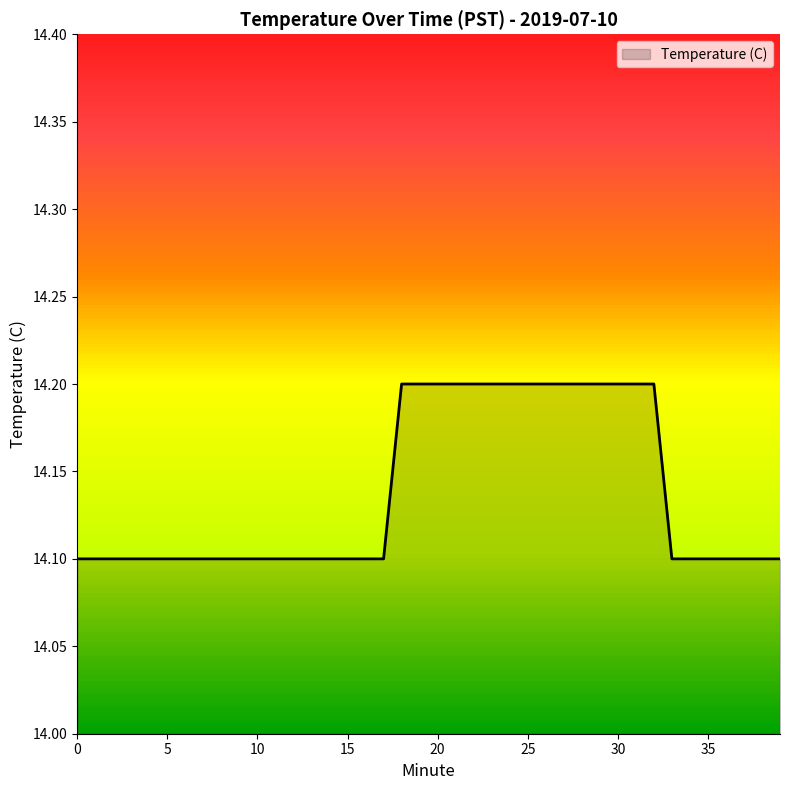

What is the smallest value displayed?

14.1